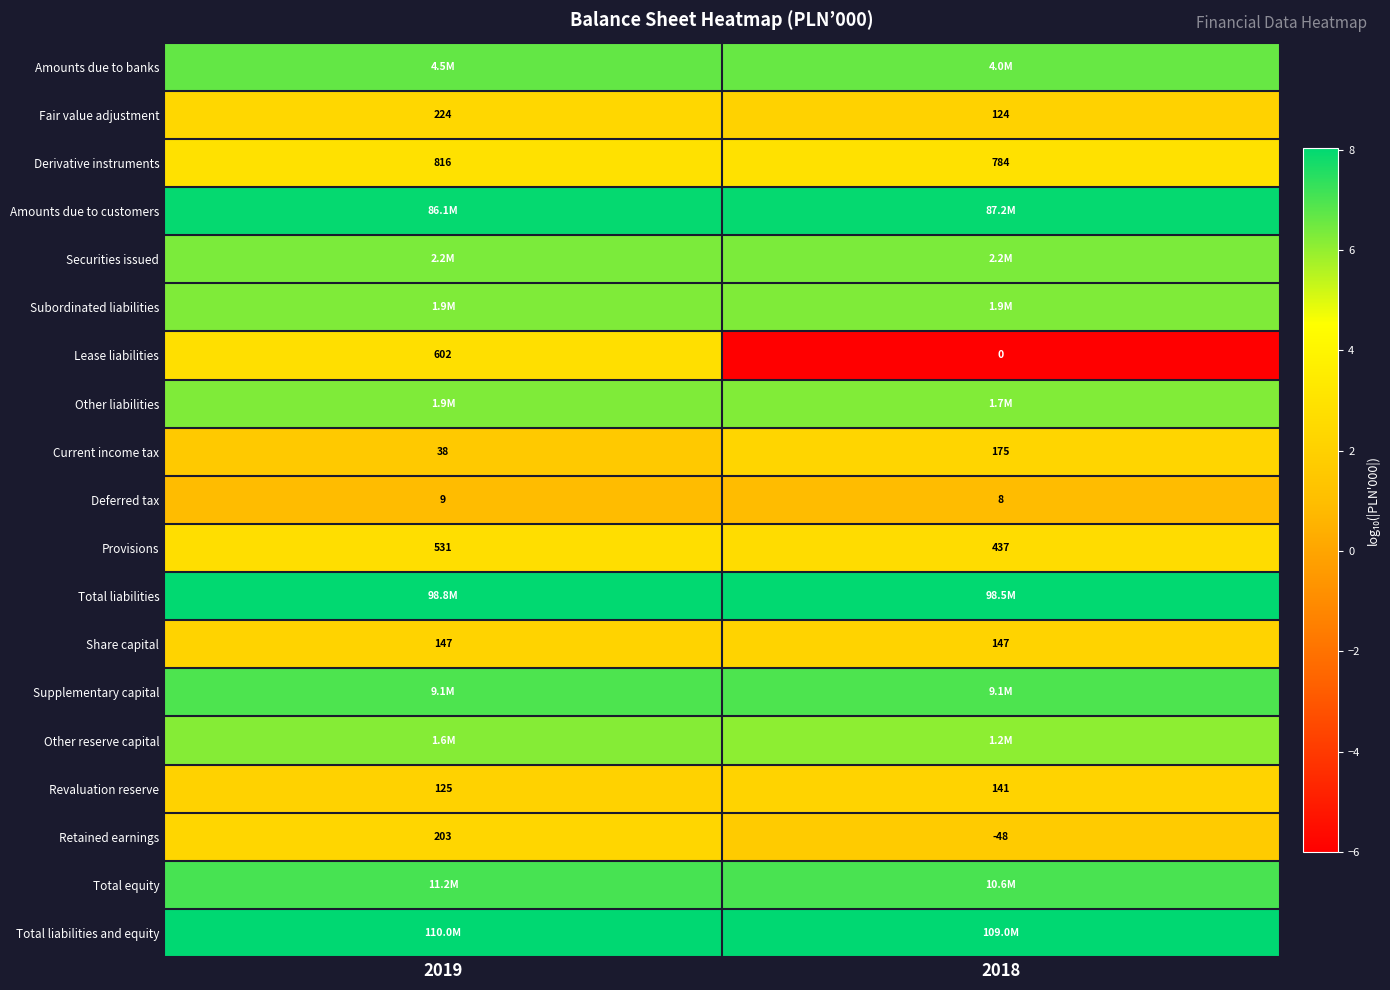

What is the lowest value of the Provisions series?

2.6